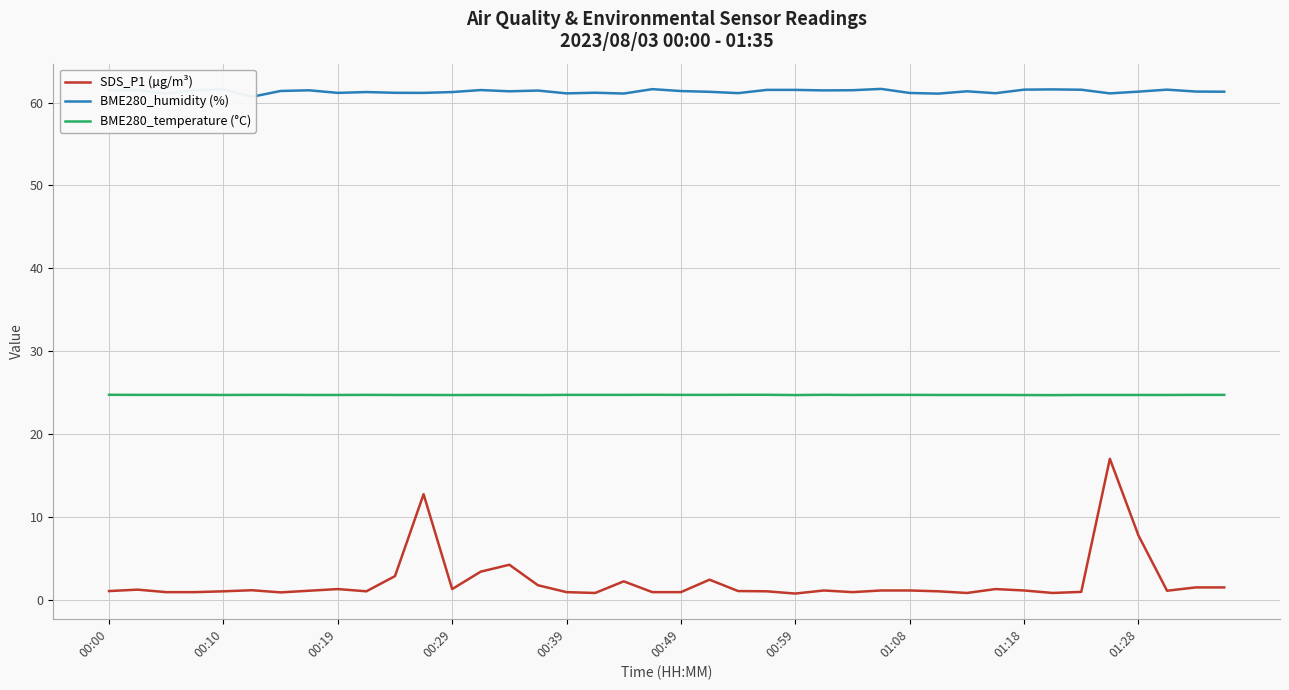

At how many categories does at least one series exceed 38?

40